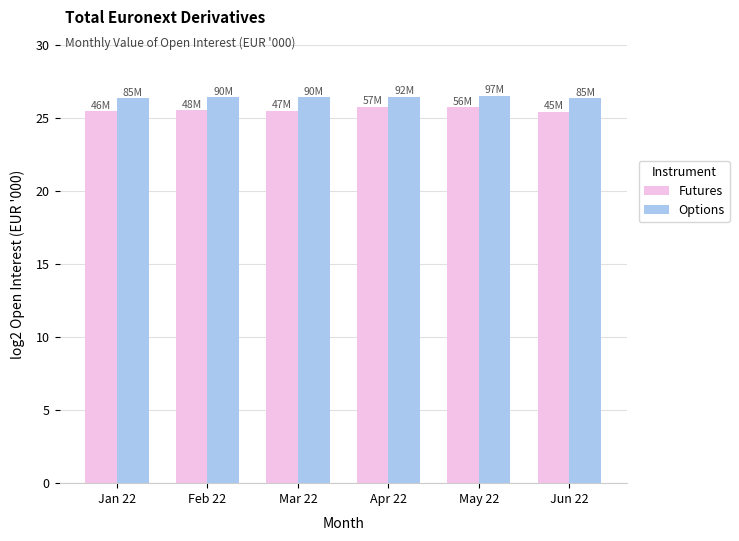

What is the difference between the maximum and minimum values in the Options series?

0.2